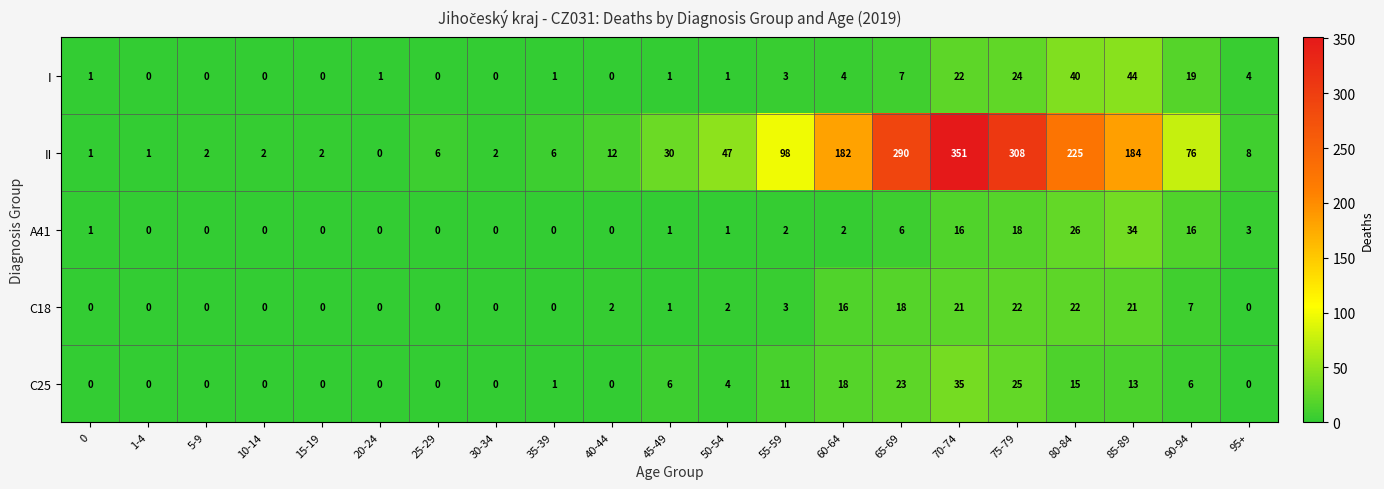

Which series has the largest range (max minus min)?

II